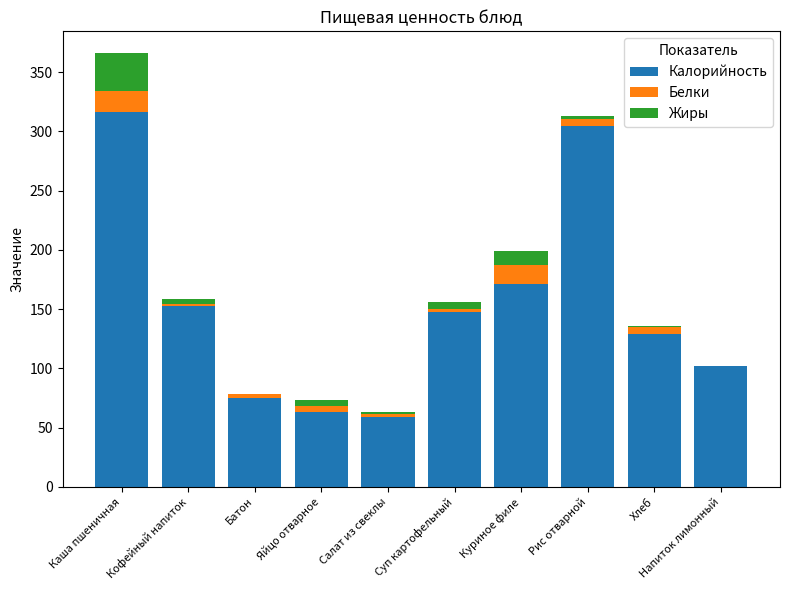

What is the total value across all series at Каша пшеничная?

366.1